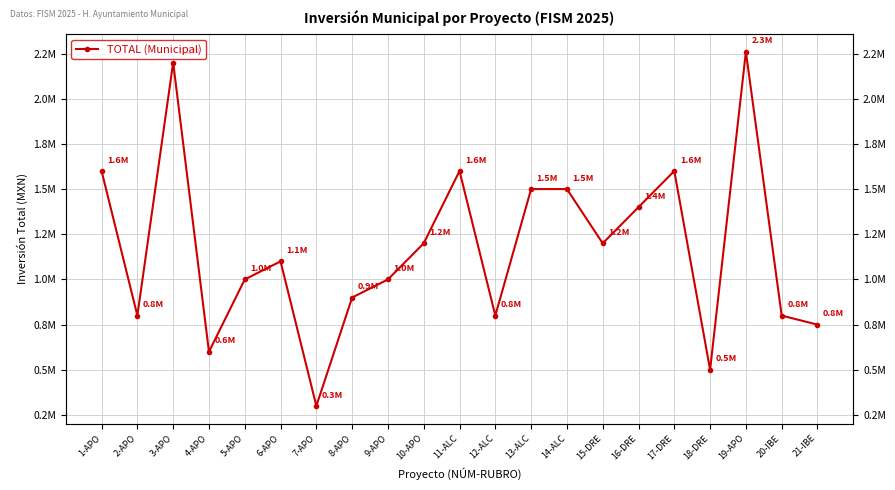

True or false: the data has more than 0 interior local peaks.

True